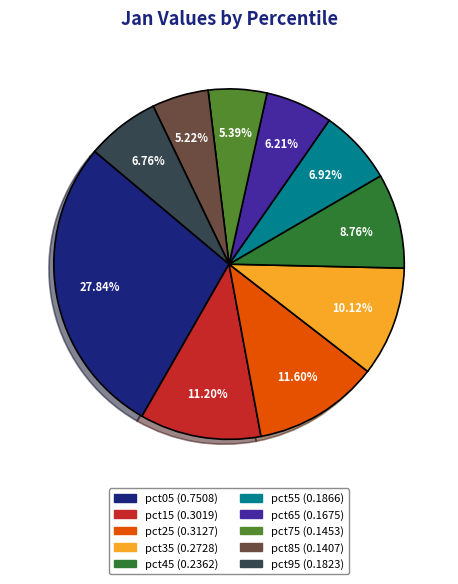

What percentage is the pct15 slice, to the nearest percent?

11%